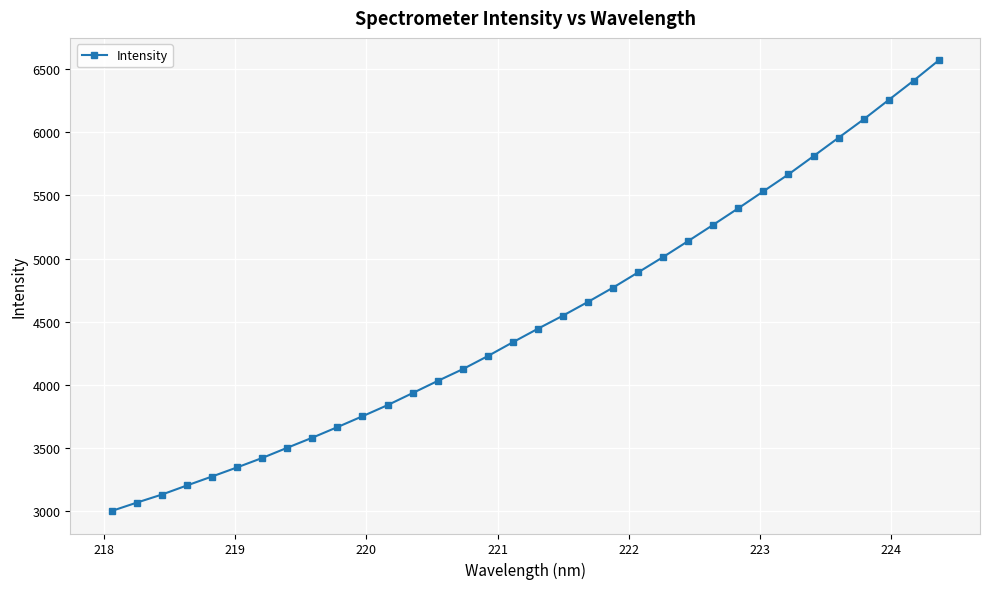

What is the maximum value shown in the chart?

6569.6